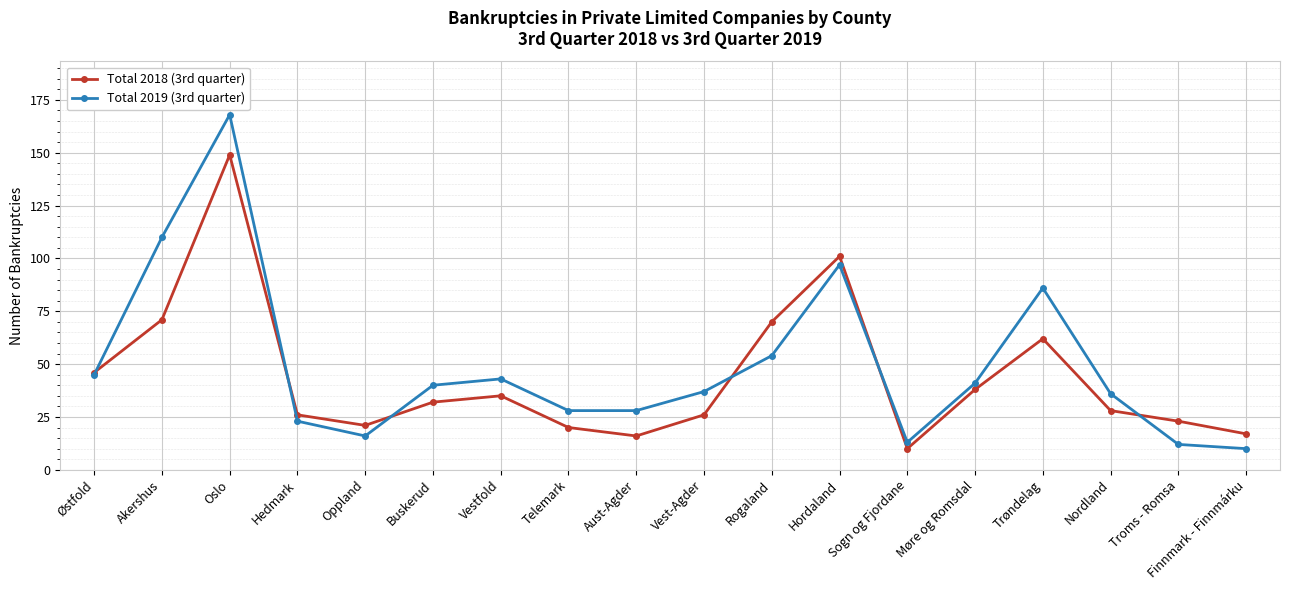

Is it true that Total 2019 (3rd quarter) equals 28 at Telemark?

True